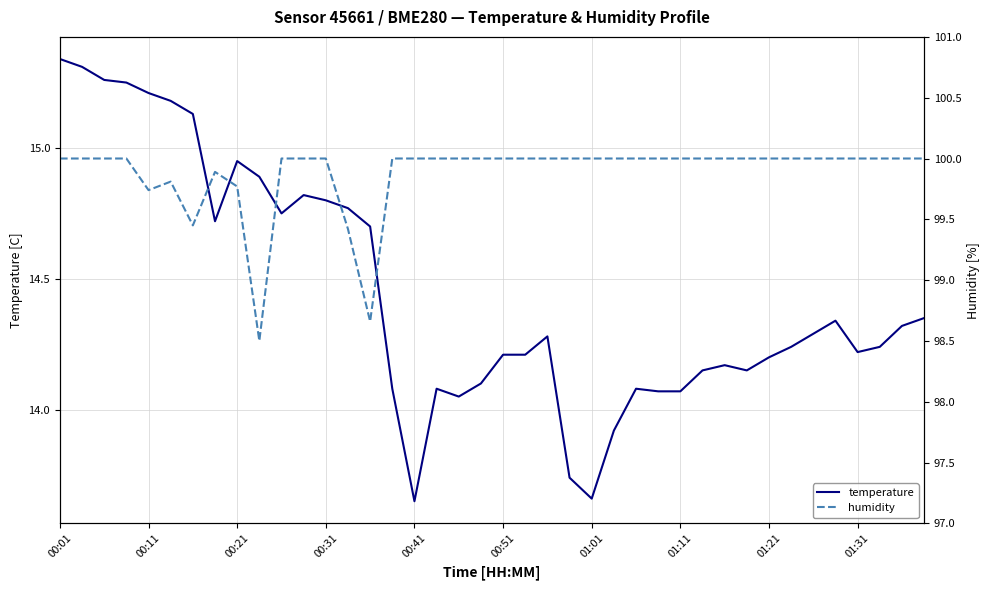

Where does the temperature series first go above 14?

00:01